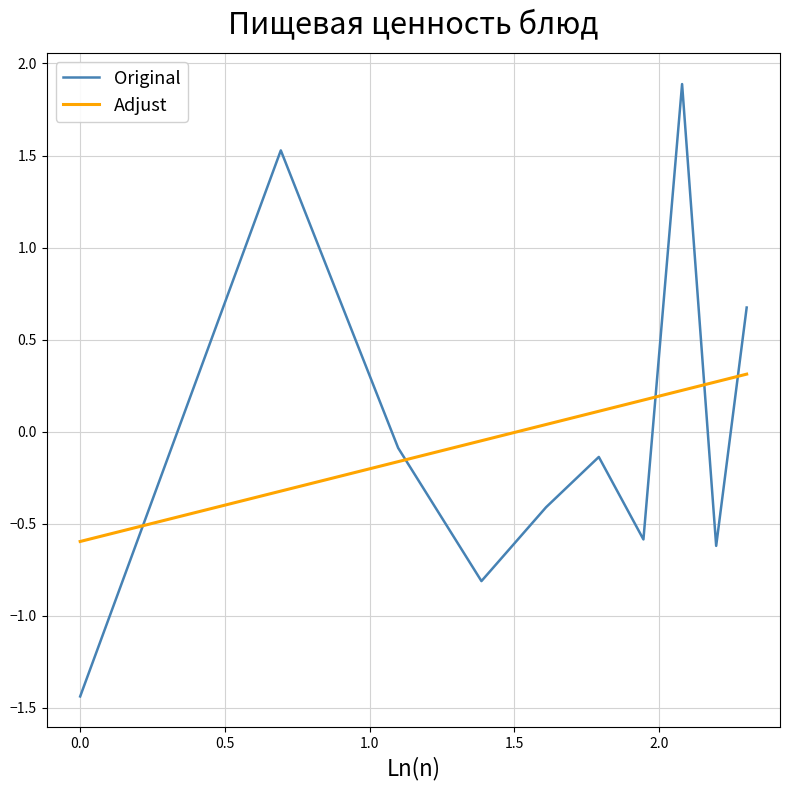

Count the number of categories in the chart.

10